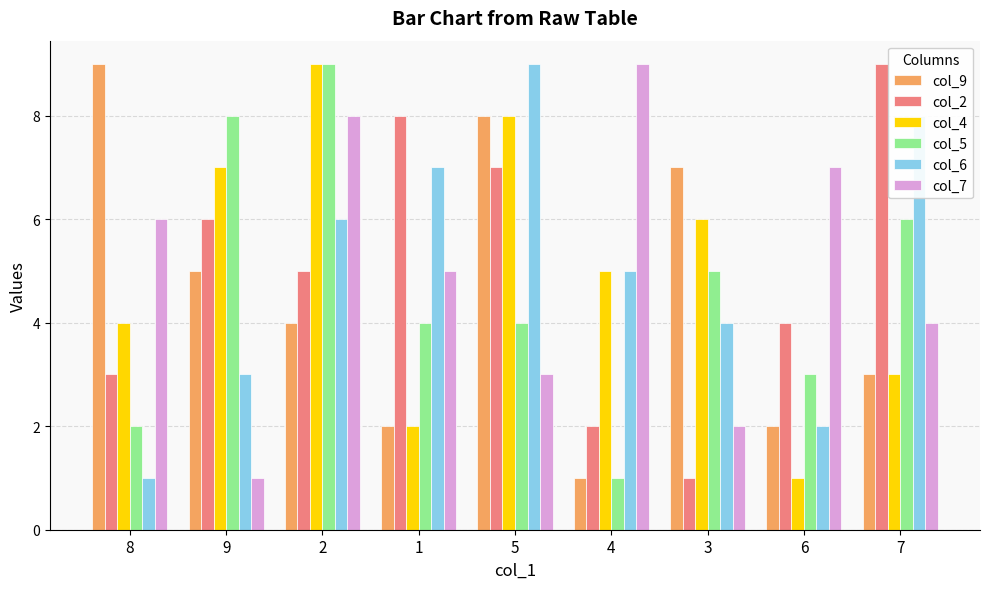

What is the average value of the col_5 series?

5